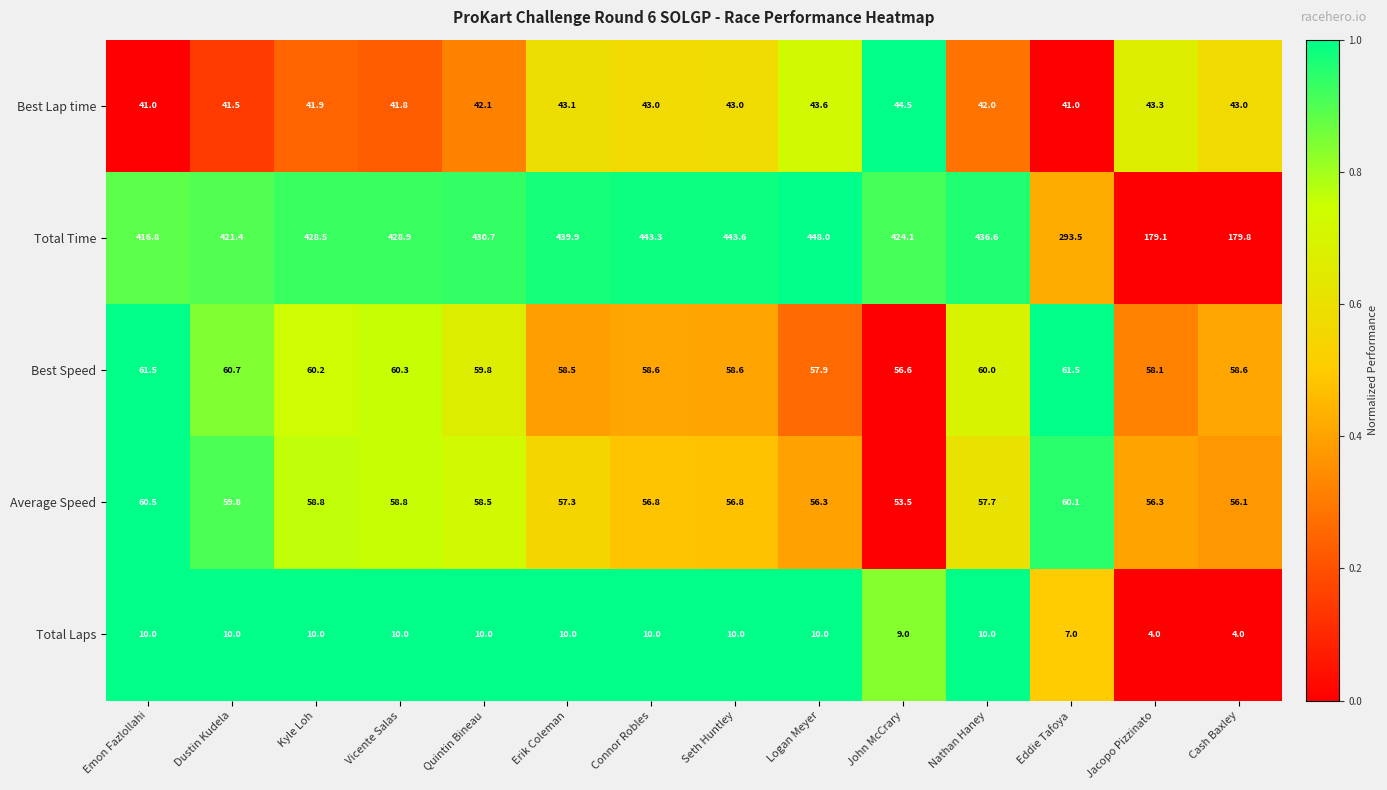

Between Kyle Loh and Erik Coleman, which series saw the biggest shift?

Total Time